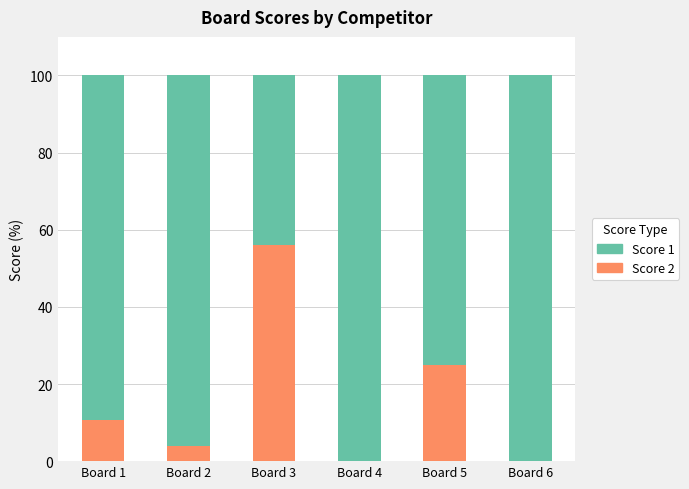

The value of Score 2 at Board 3 is 77.5. True or false?

False